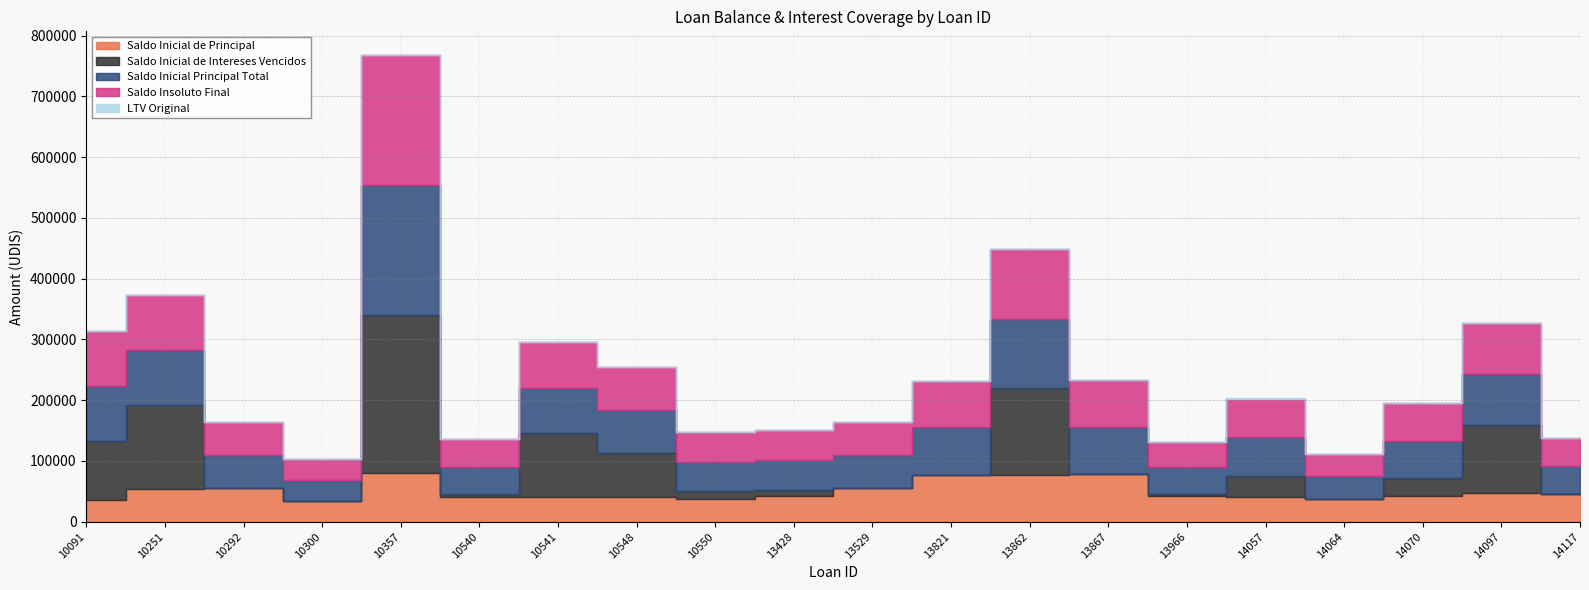

What are all the series names shown in the legend?

Saldo Insoluto Final, Saldo Inicial Principal Total, Saldo Inicial de Intereses Vencidos, Saldo Inicial de Principal, LTV Original